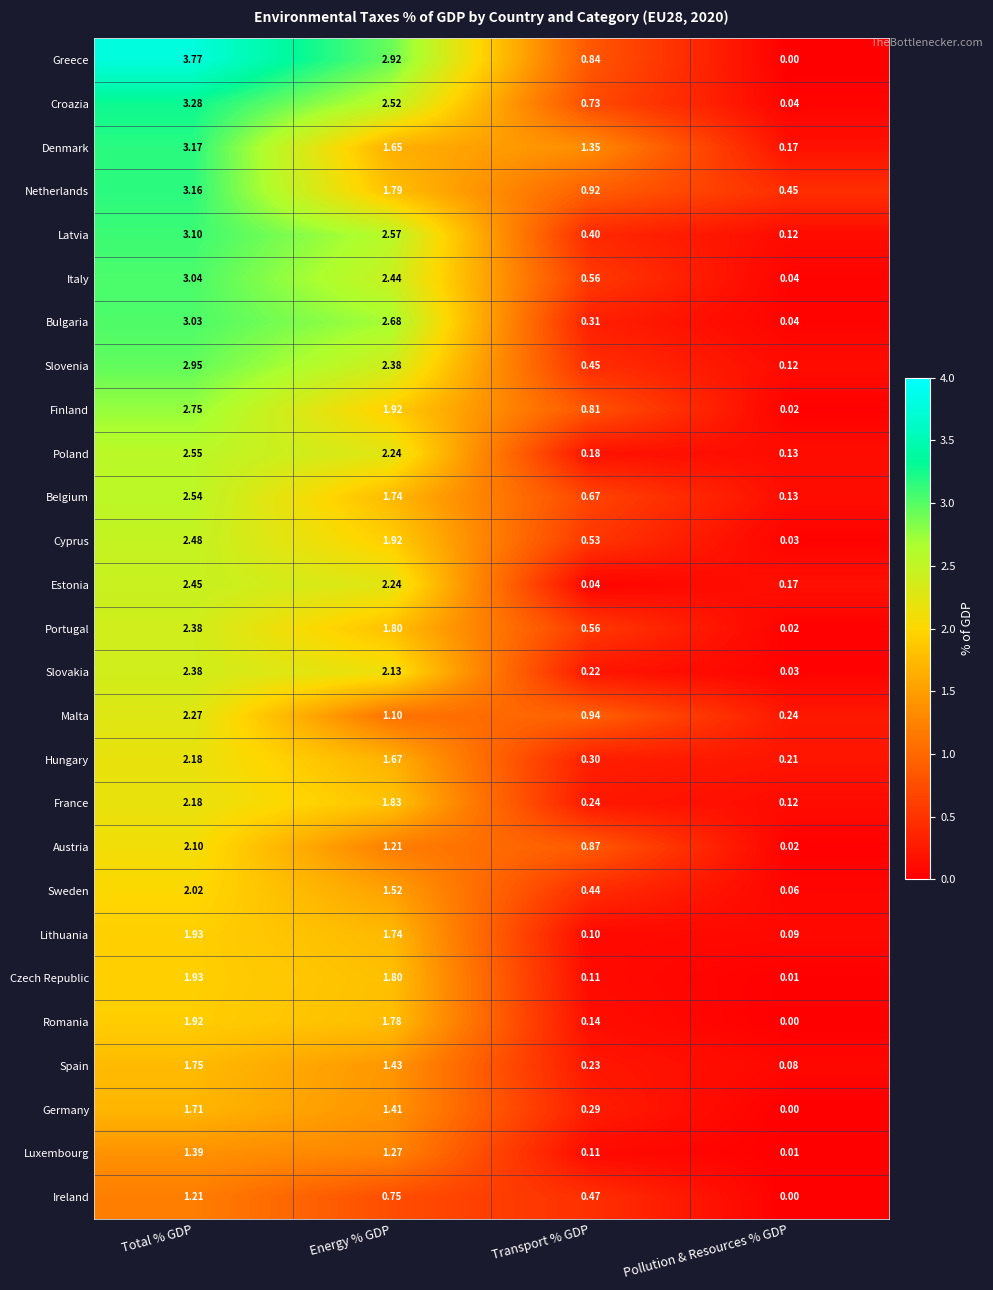

Which category has the lowest value across all series?

Pollution & Resources % GDP